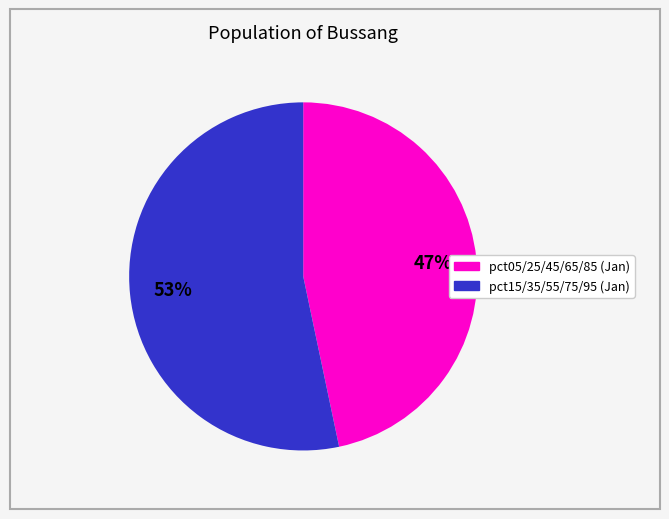

Is there any slice that represents more than half of the pie?

Yes